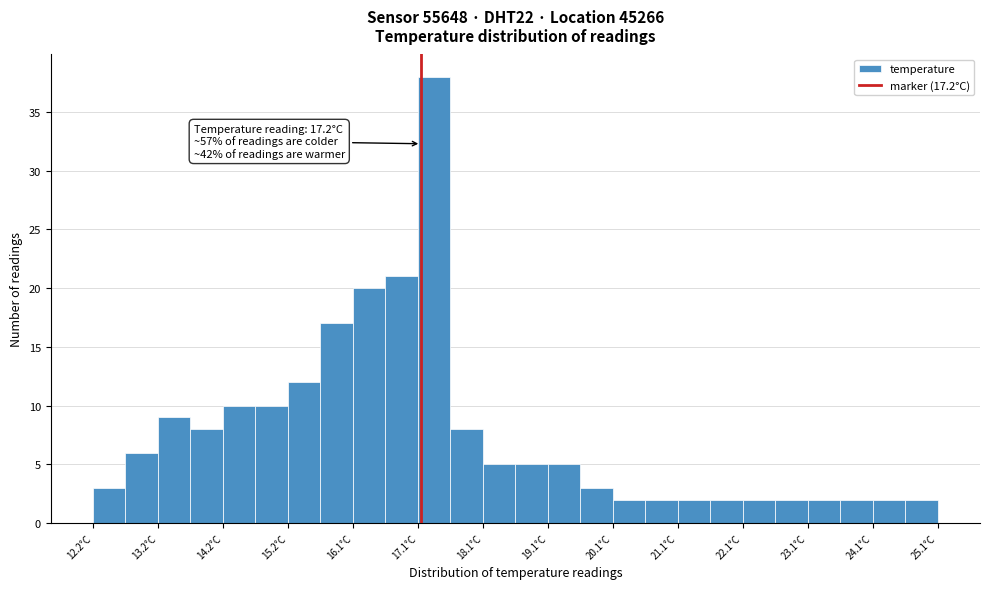

Which range on the x-axis has the tallest bar?

17.15 to 17.65